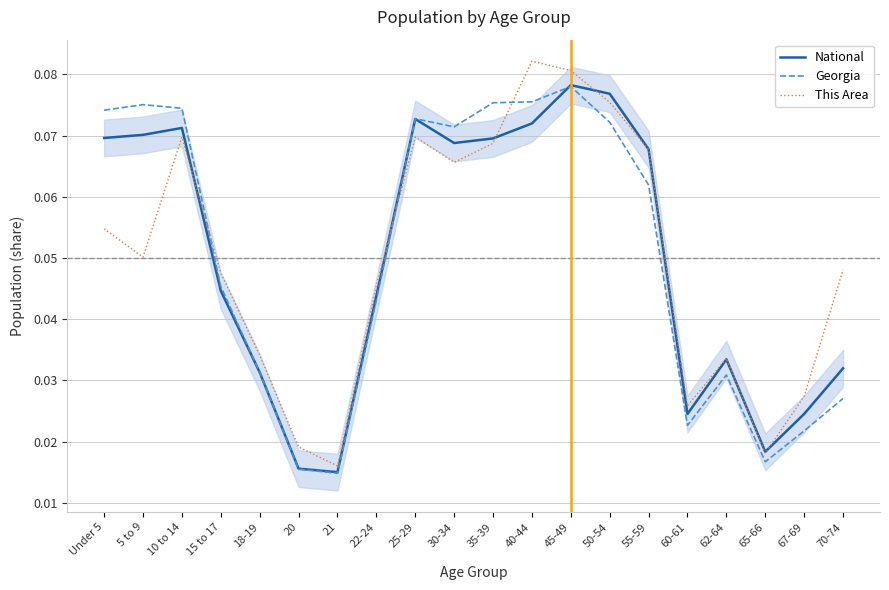

What is the approximate value of Georgia at 55-59?

0.1